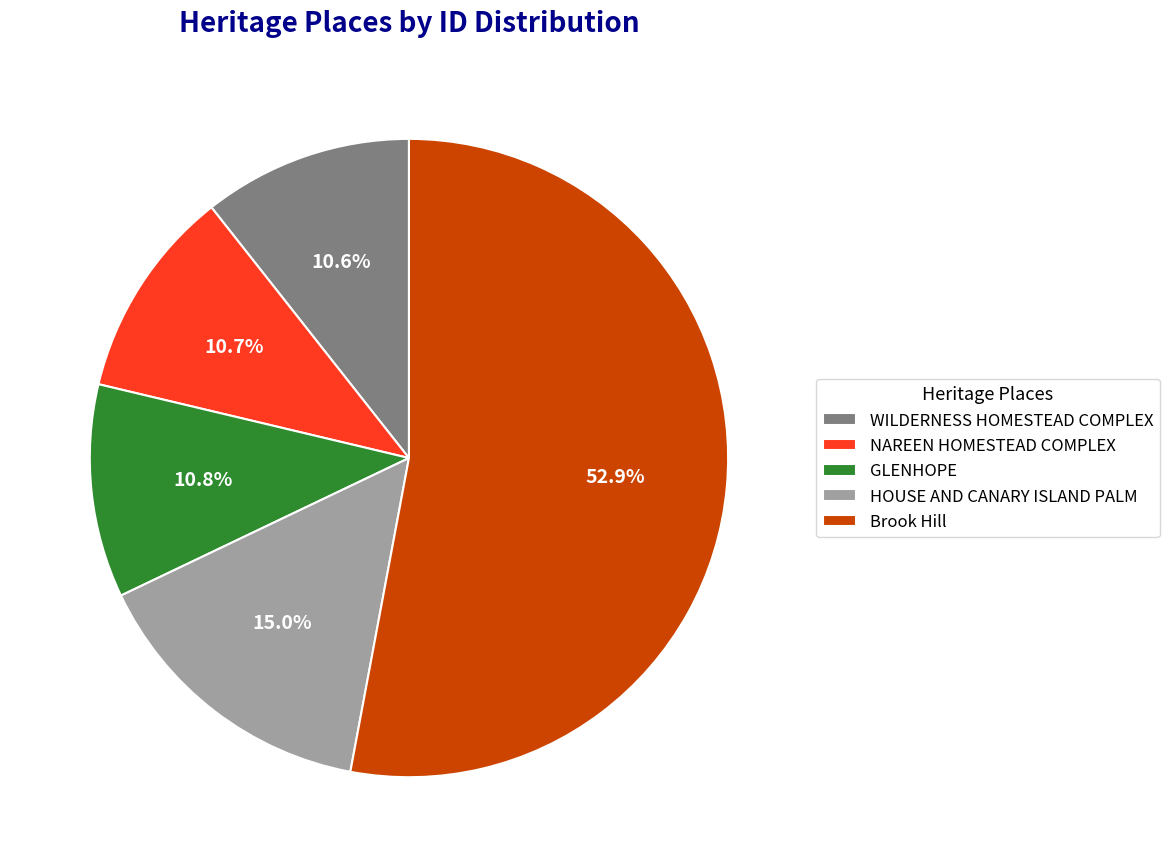

What percentage is the WILDERNESS HOMESTEAD COMPLEX slice, to the nearest percent?

11%